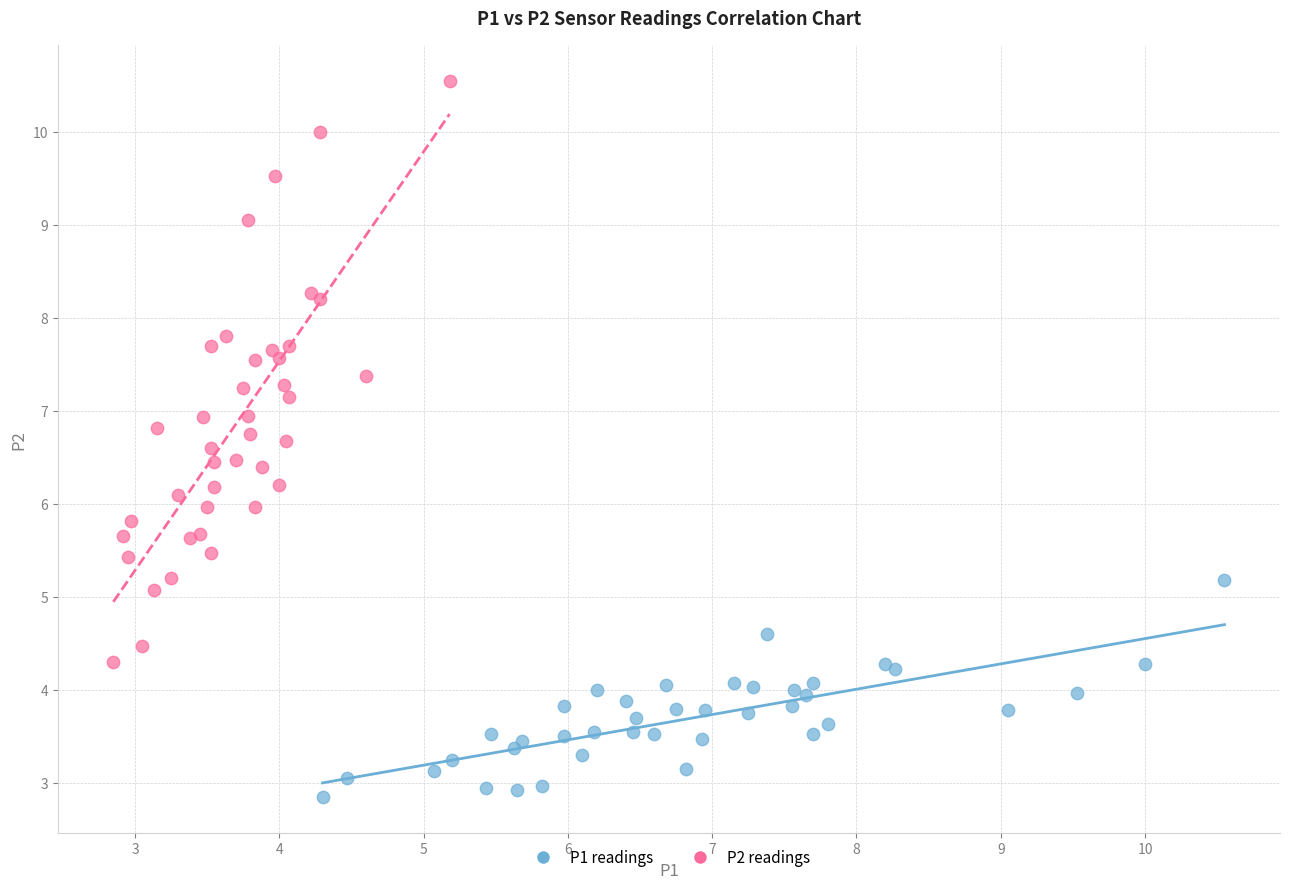

Which series contains the highest Y value?

P2 readings